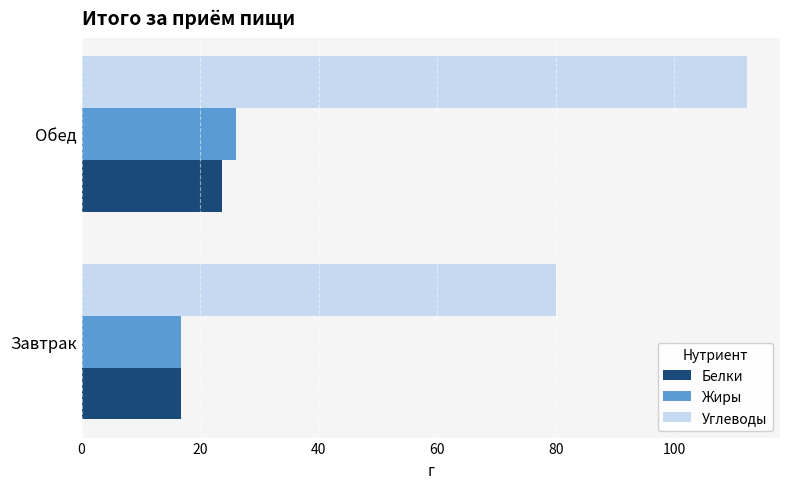

Read the Белки value at Обед.

23.7